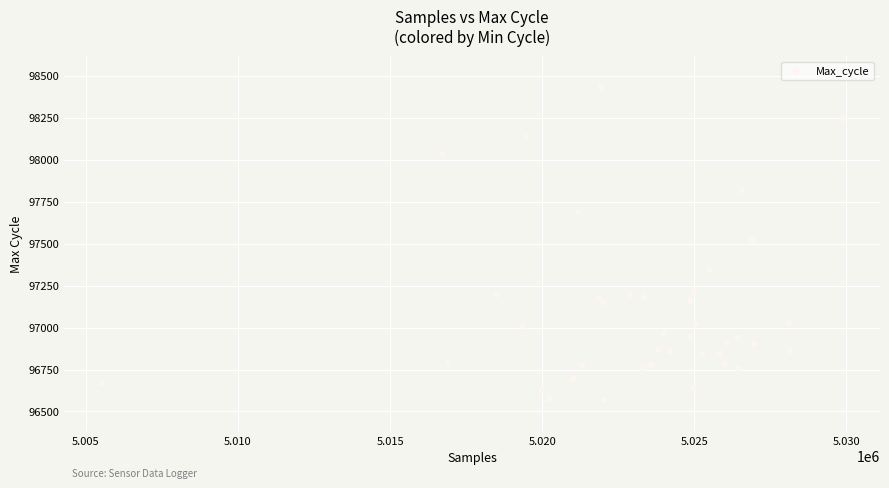

What is the range of X values (max minus min)?

24380